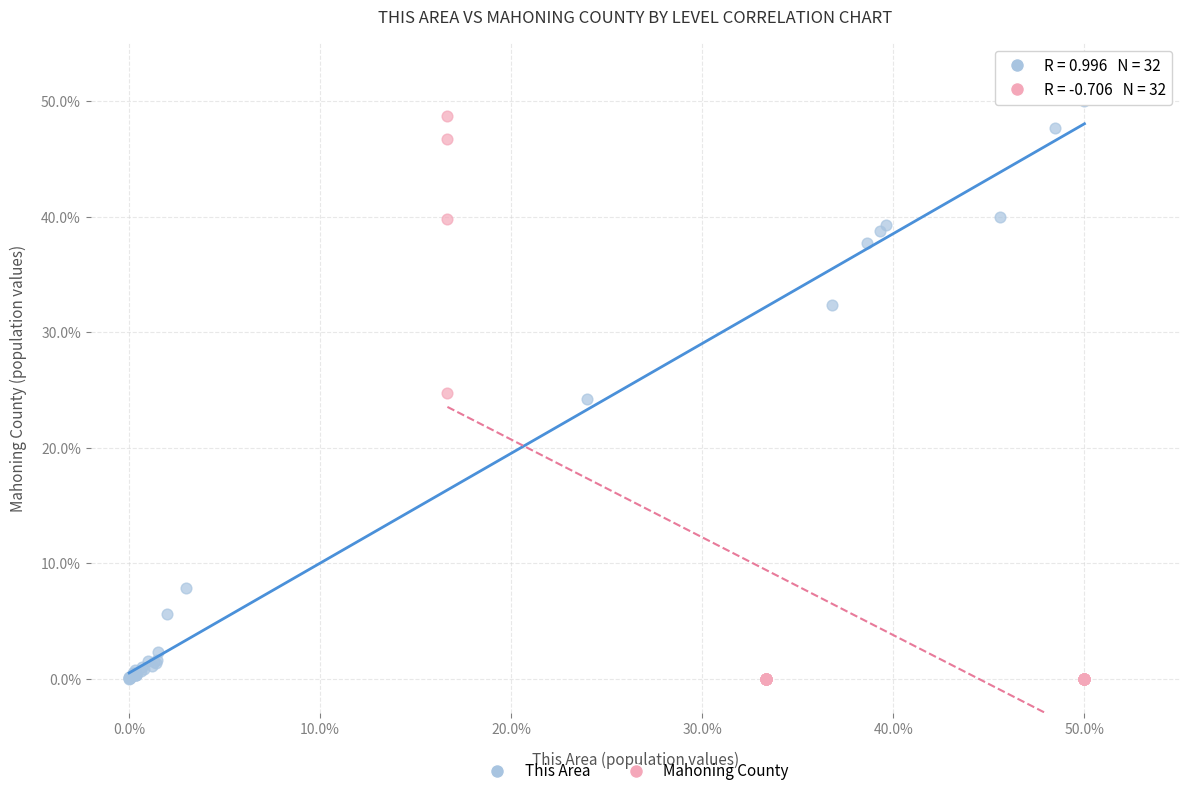

Which series contains the highest Y value?

This Area